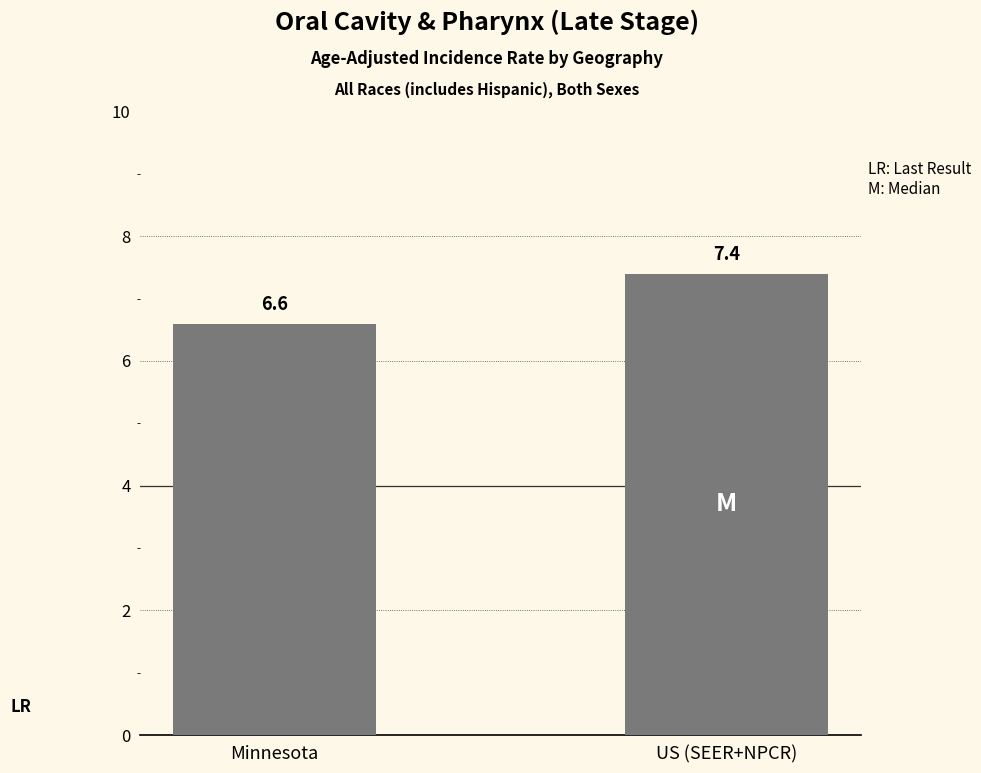

The chart shows a value of 6.6 at Minnesota. True or false?

True